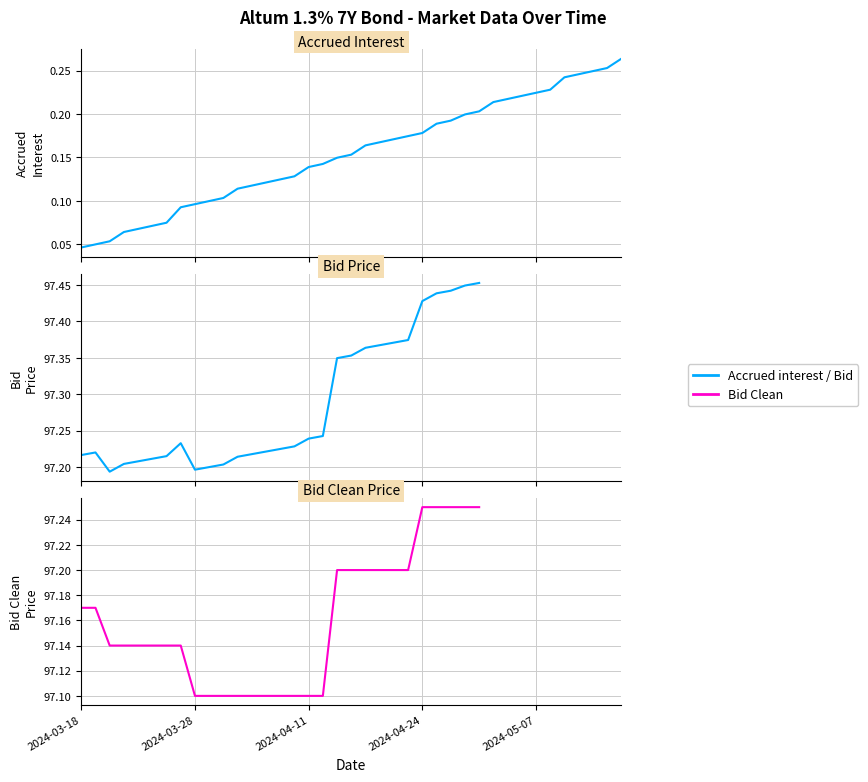

Which series has the widest spread of values?

Bid